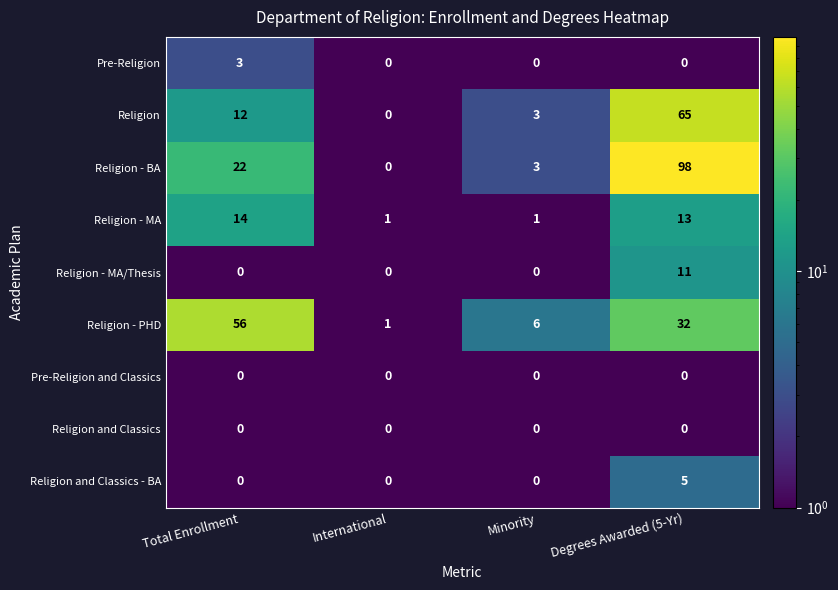

What is the average value of the Religion - MA/Thesis series?

3